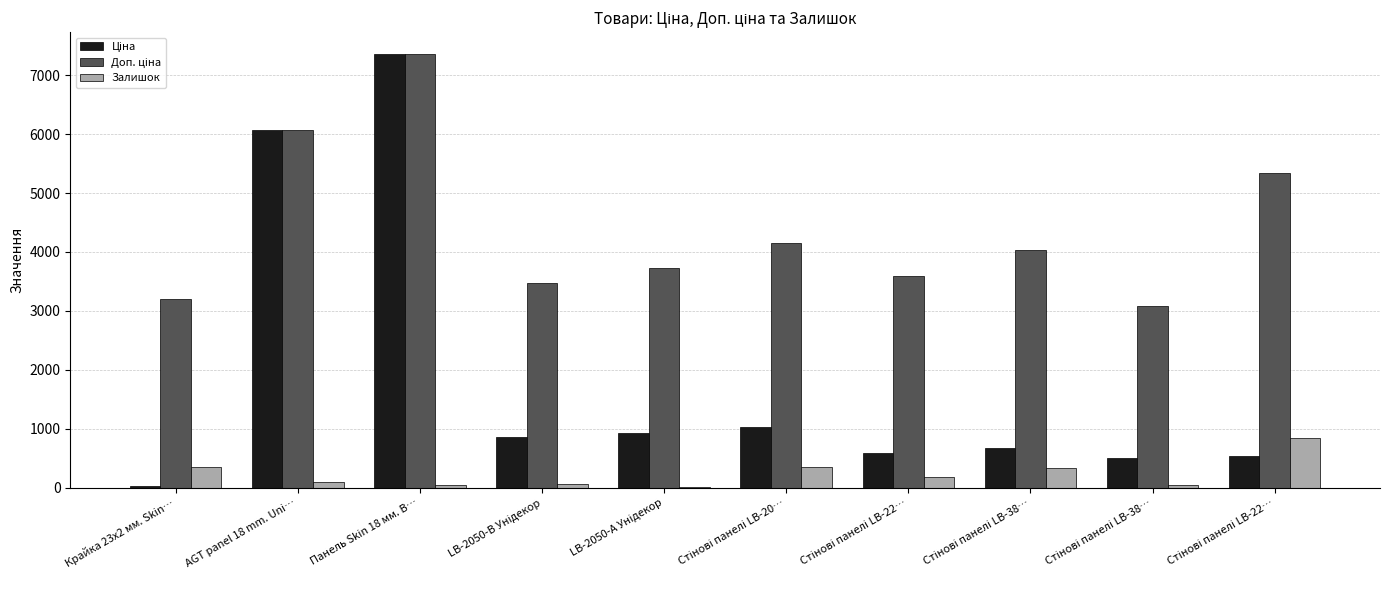

Are the bars horizontal?

No